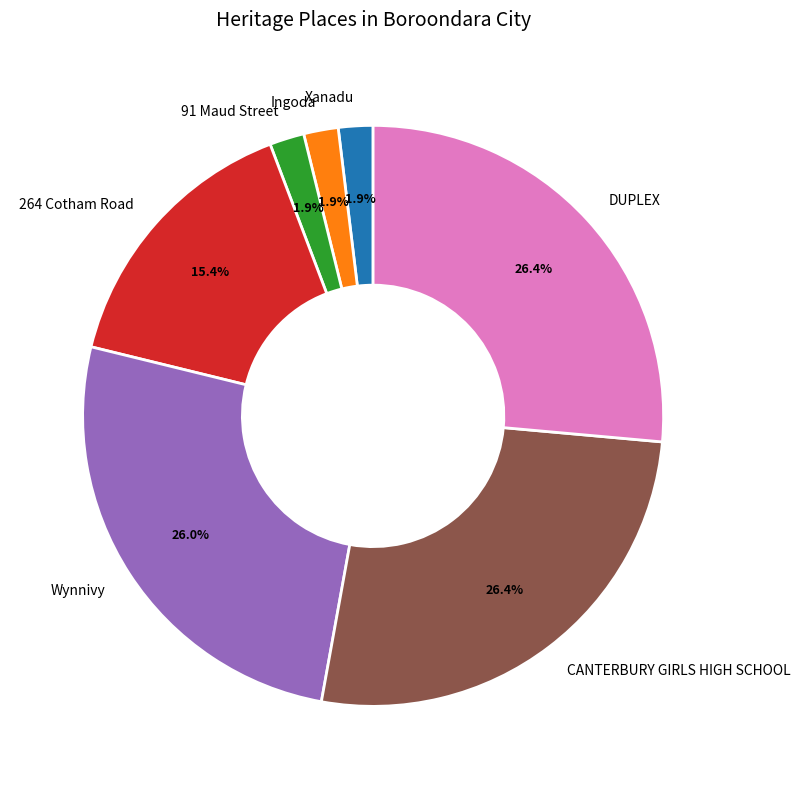

What percentage do Wynnivy and Ingoda together represent?

27.9%